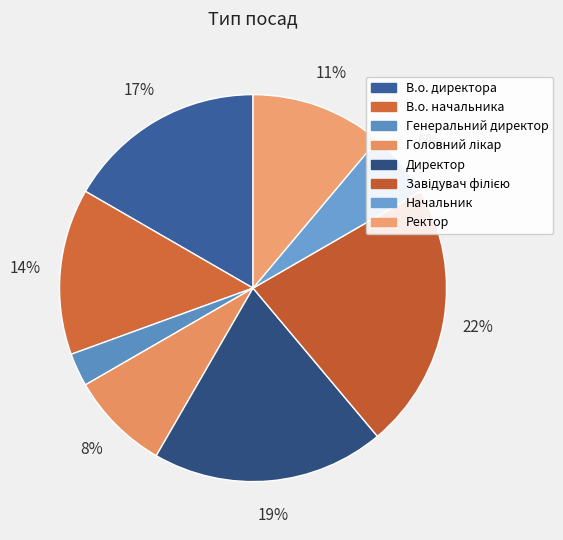

Count the number of slices in the pie.

8